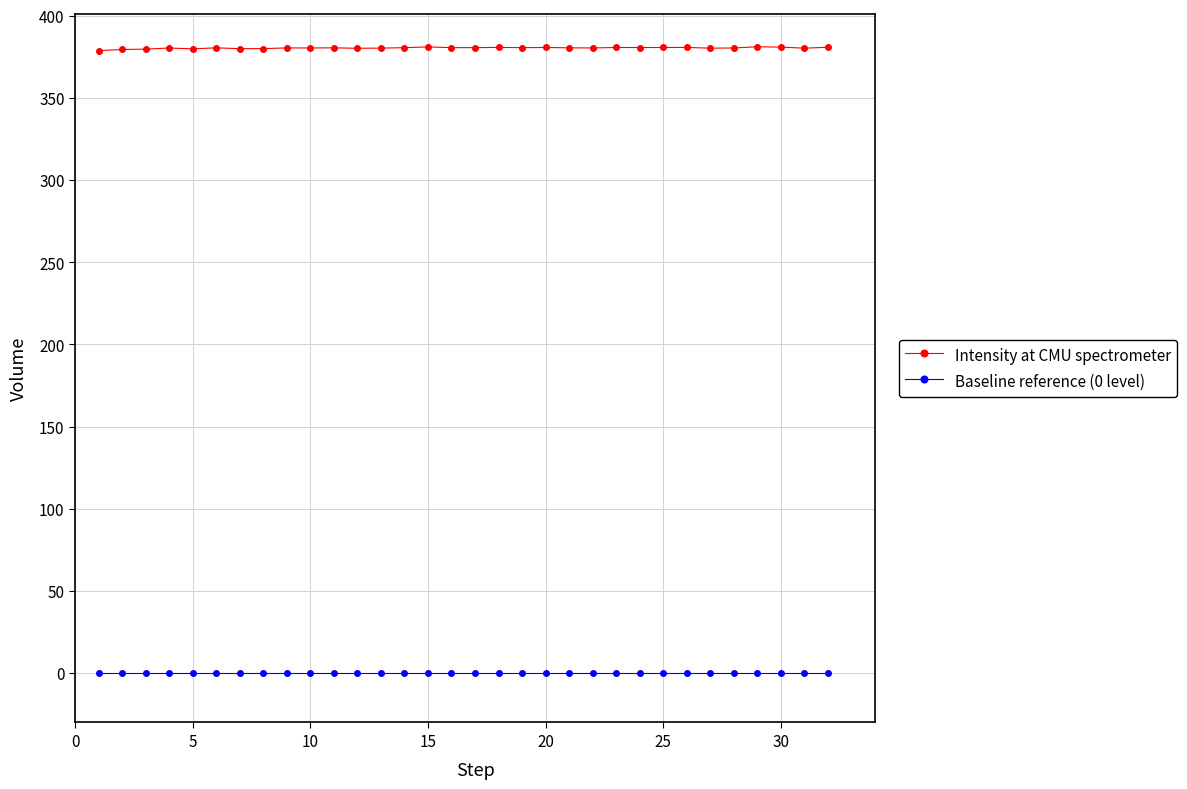

Rank the series by their maximum value, from highest to lowest.

Intensity at CMU spectrometer, Baseline reference (0 level)